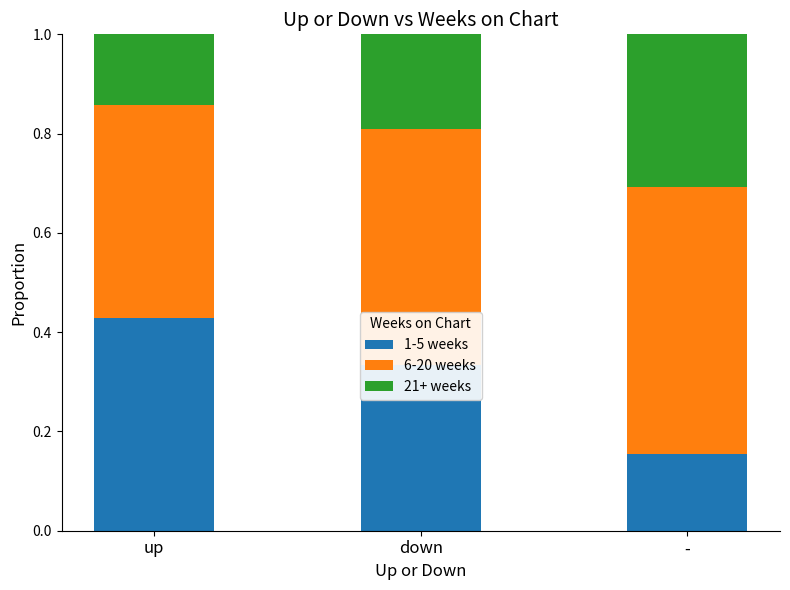

What is the total value across all series at up?

1.0